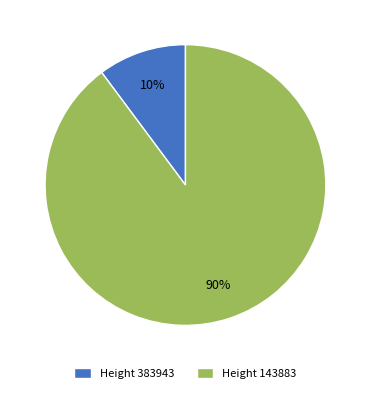

Which has a higher value, Height 143883 or Height 383943?

Height 143883